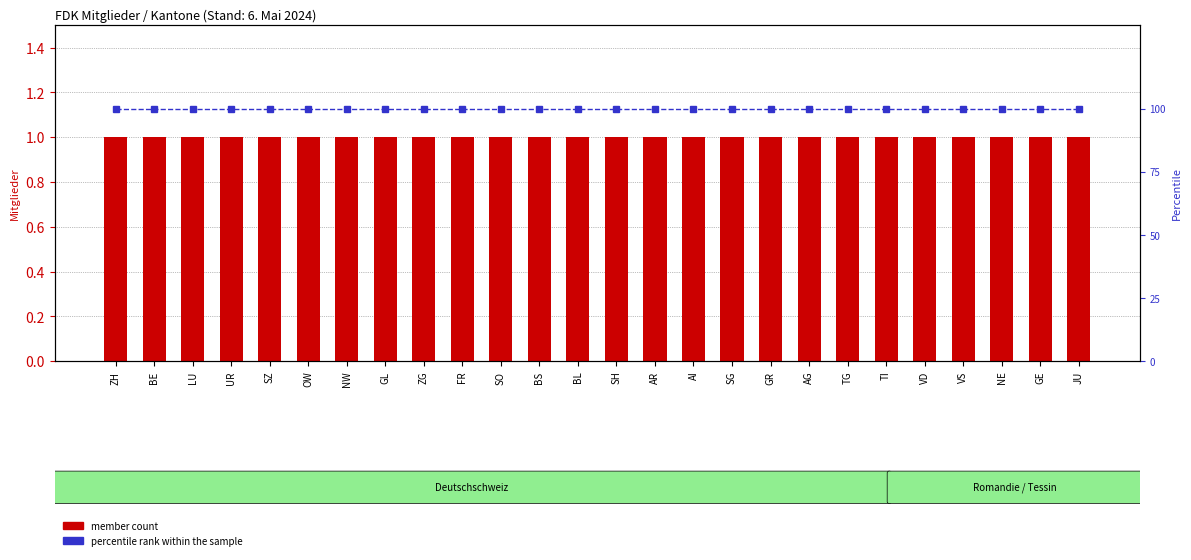

What position from the left is NW?

7